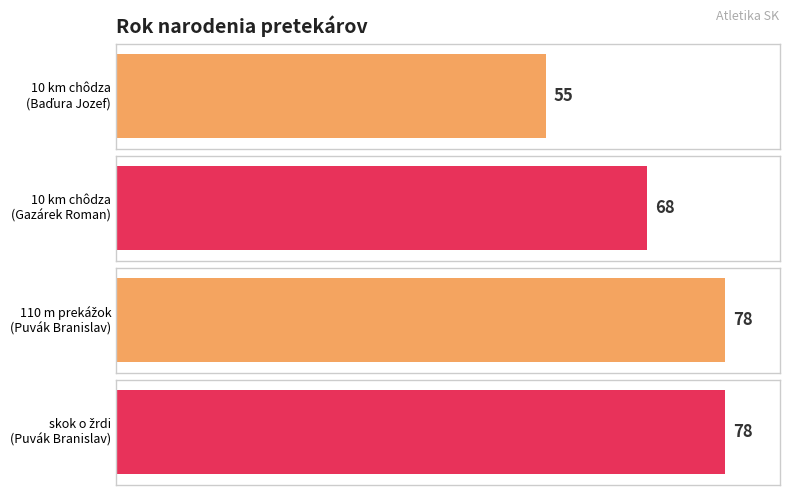

List the labels in order of value, smallest first.

10 km chôdza
(Baďura Jozef), 10 km chôdza
(Gazárek Roman), 110 m prekážok
(Puvák Branislav), skok o žrdi
(Puvák Branislav)